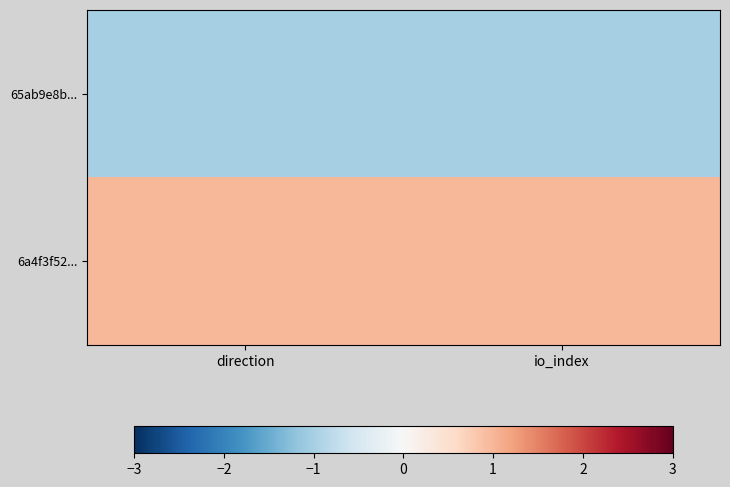

Reading left to right, extract all data points from this chart.

65ab9e8b...: direction=-1	io_index=-1
6a4f3f52...: direction=1	io_index=1